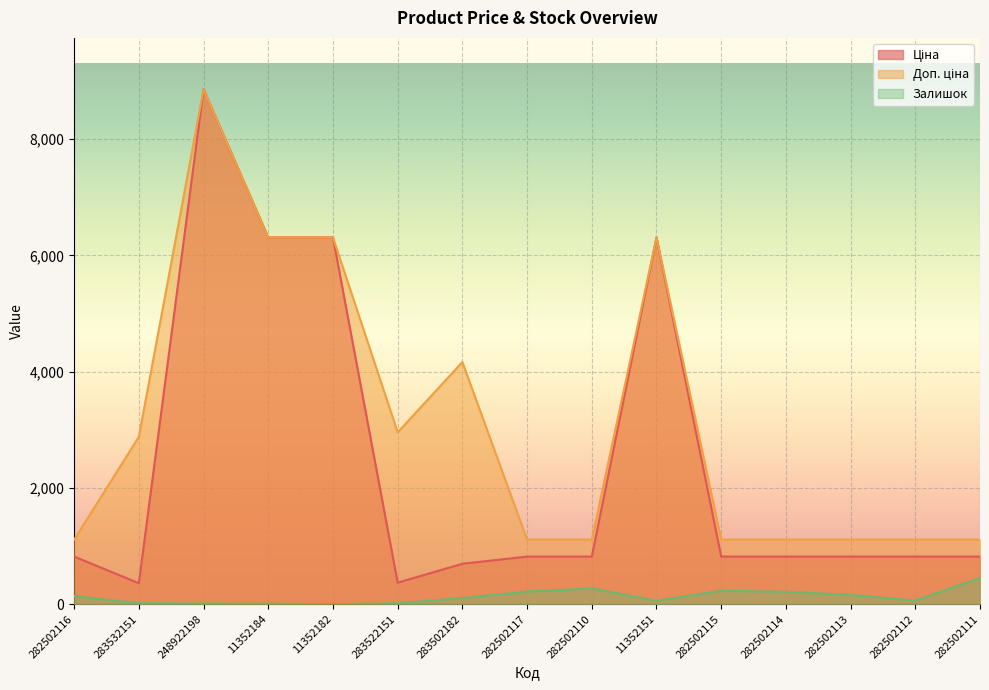

Rank the series at 283532151 from highest to lowest value.

Доп. ціна, Ціна, Залишок